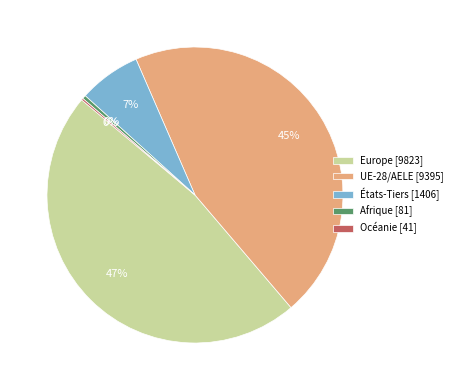

What is the largest slice in the pie chart?

Europe